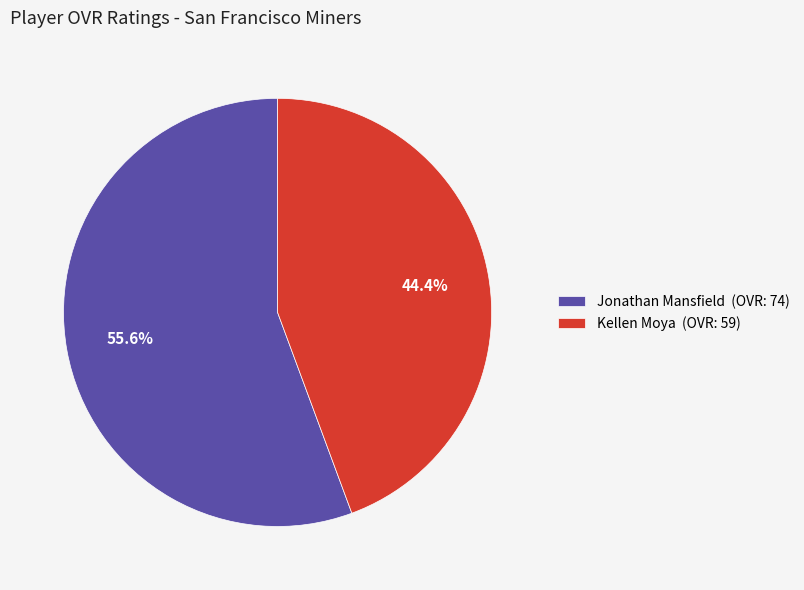

Rank the categories by value from highest to lowest.

Jonathan Mansfield, Kellen Moya